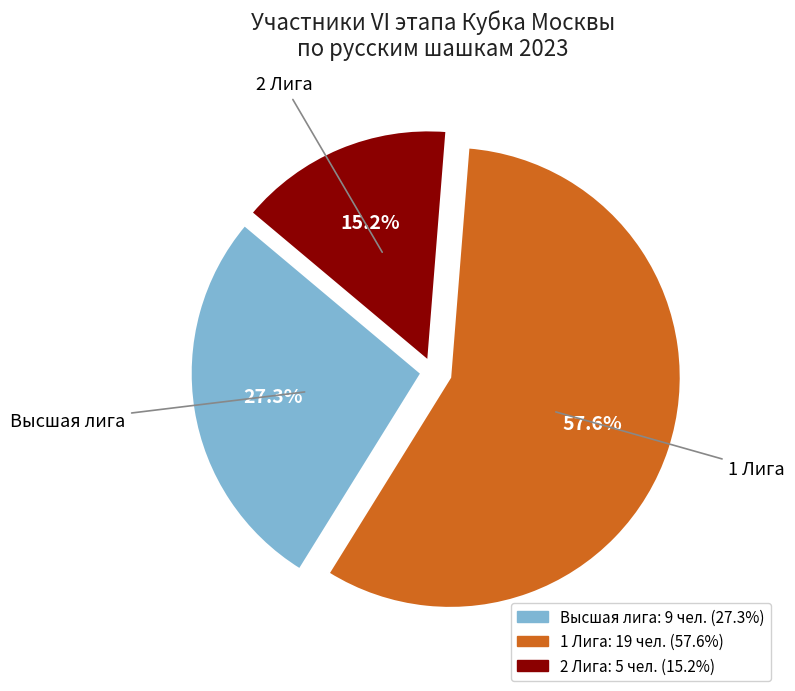

Approximately how many times larger is the value at 1 Лига compared to Высшая лига?

2.1